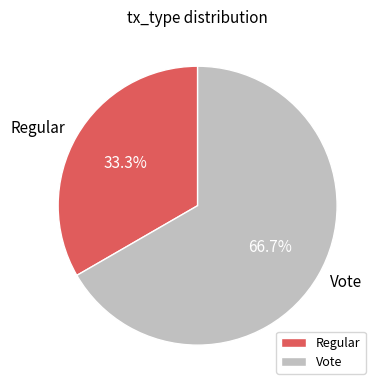

To the nearest percent, what is the combined percentage of Regular and Vote?

100%